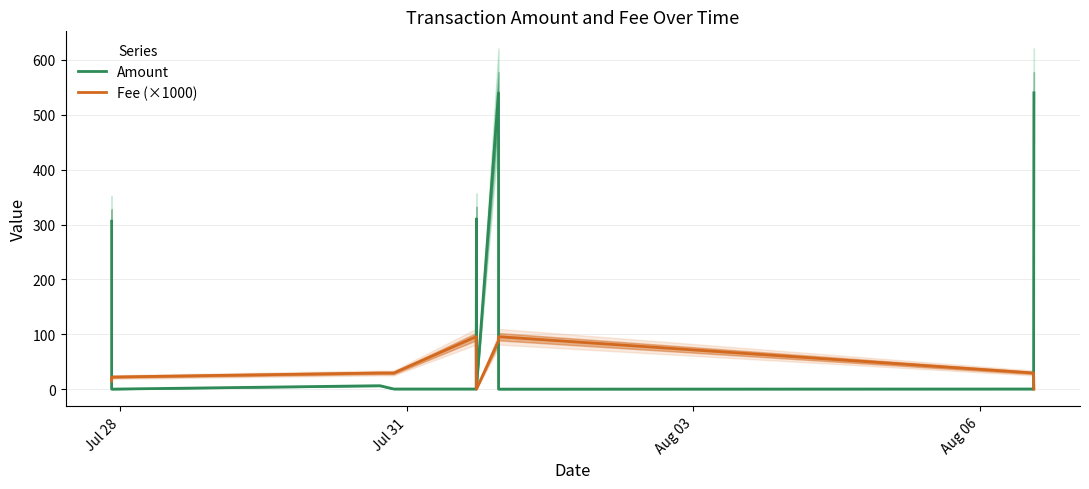

List the series in order of their overall mean, lowest first.

Fee (×1000), Amount